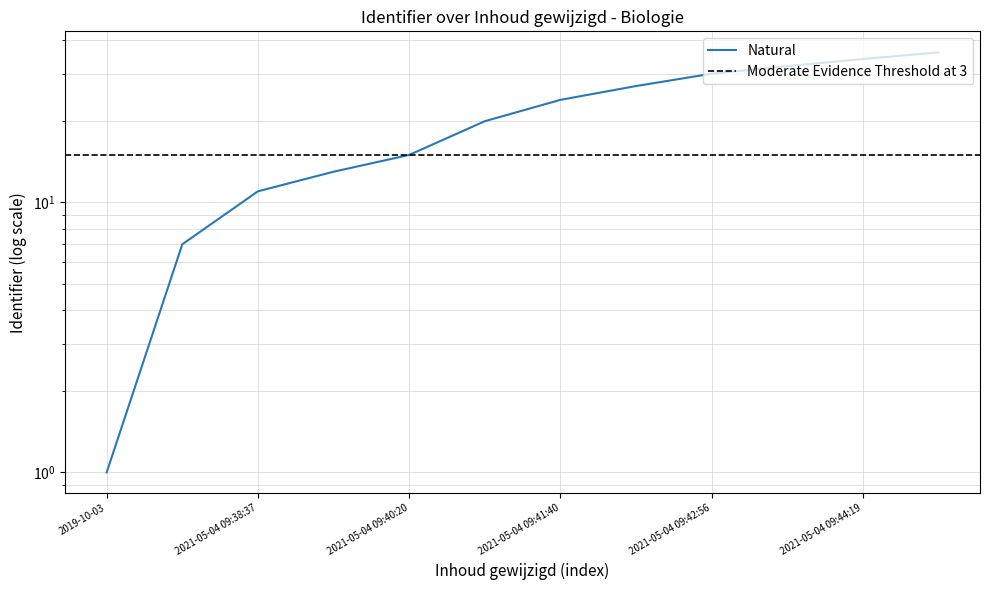

Is it true that the value at 2021-05-04 09:40:20 is 15?

True